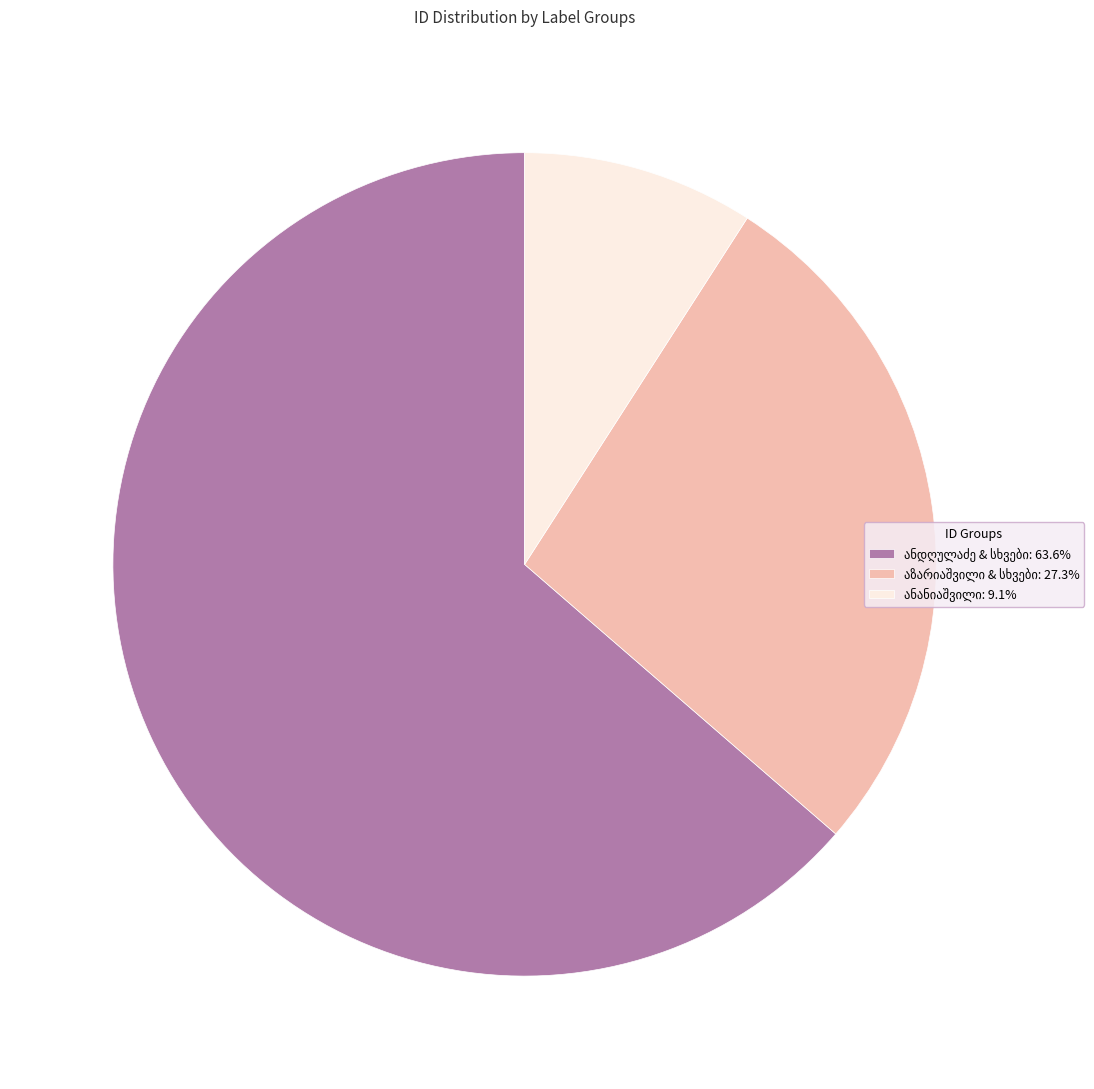

Is there a majority slice in this chart?

Yes